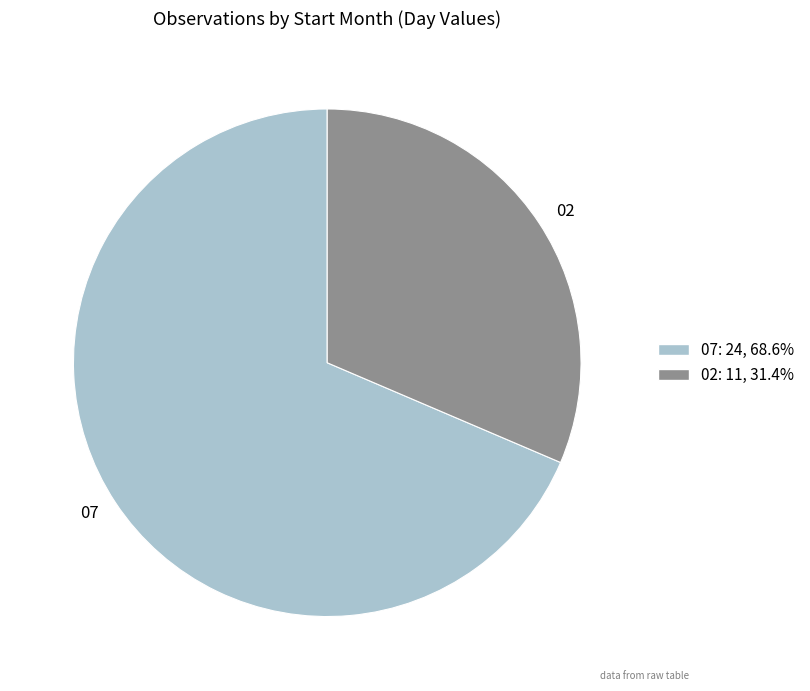

Rank the categories by value from lowest to highest.

02, 07